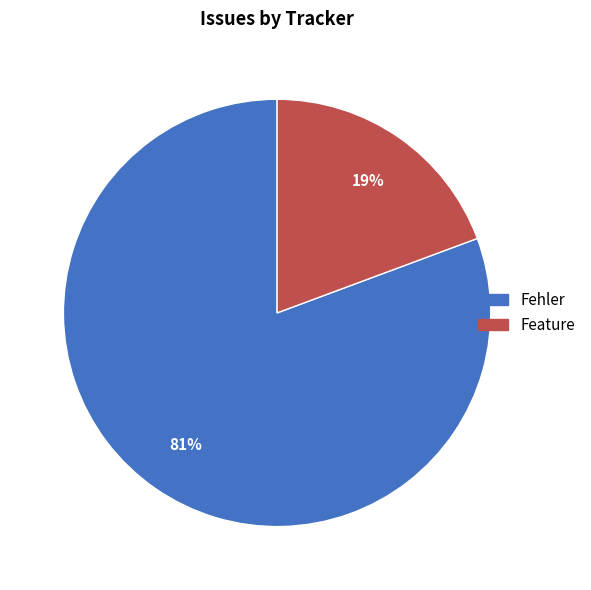

Between Fehler and Feature, which is larger?

Fehler